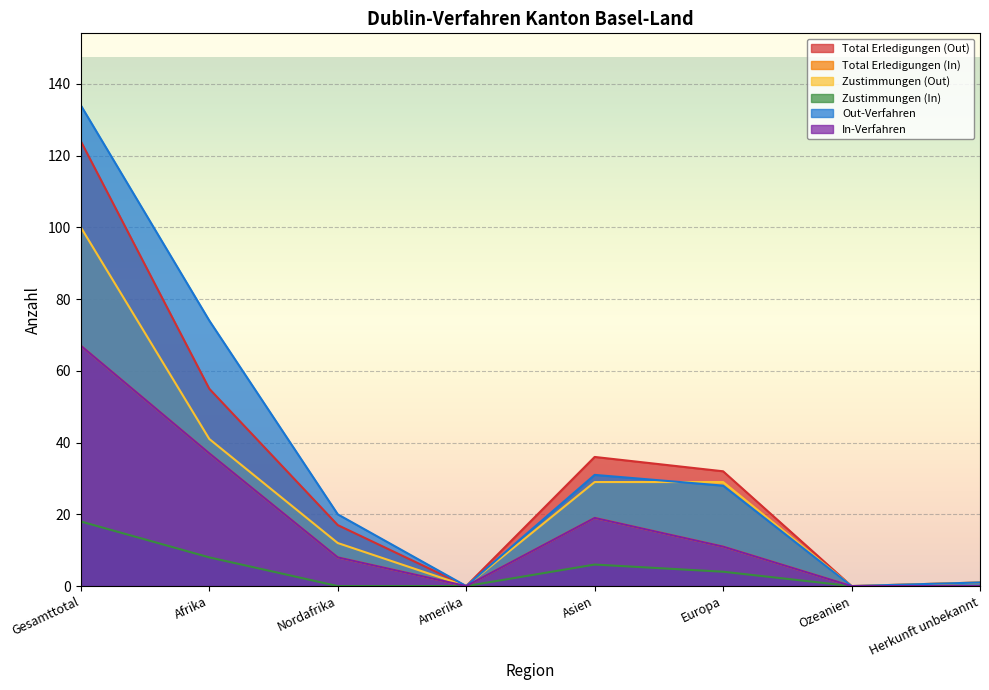

Where does the Total Erledigungen (Out) series first go above 32?

Gesamttotal